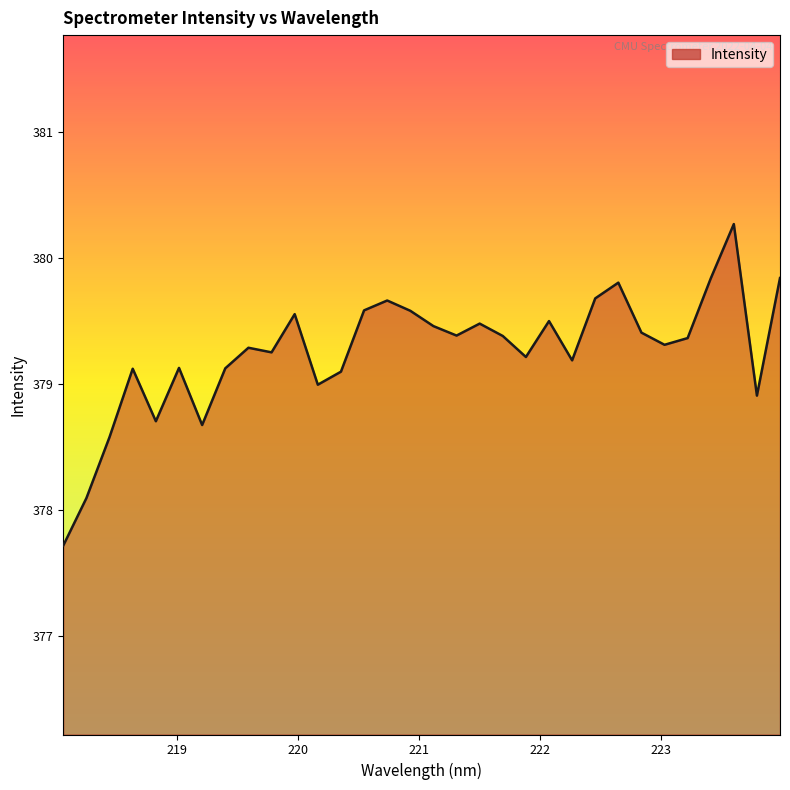

What is the difference between the maximum and minimum values?

2.6